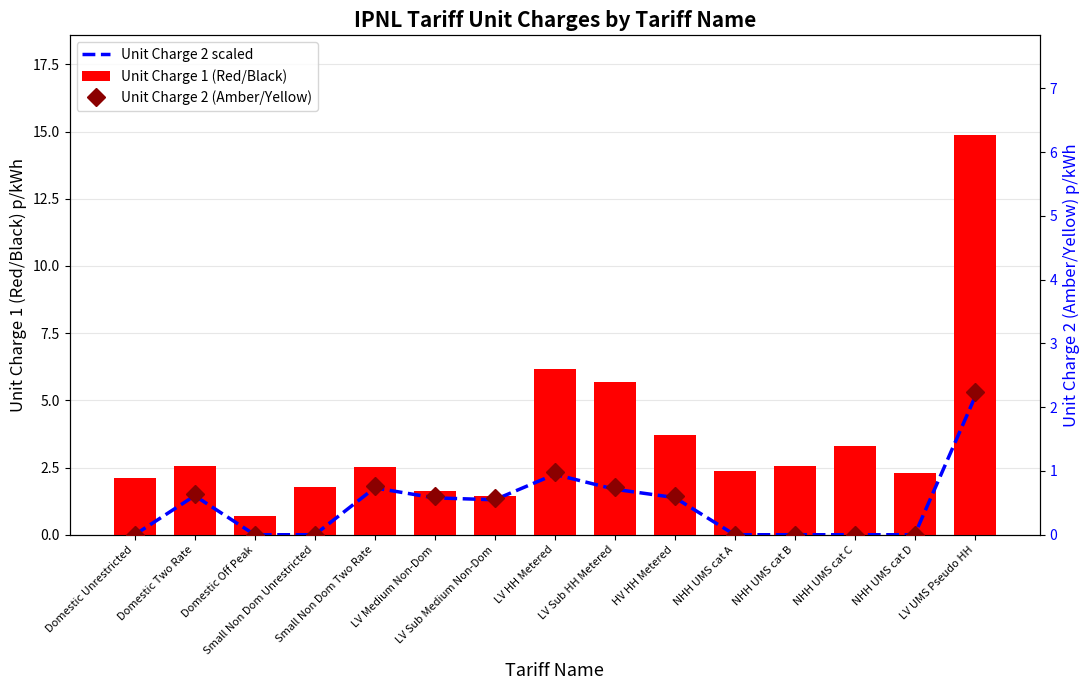

At which label does Unit Charge 1 (Red/Black) first exceed 2?

Domestic Unrestricted